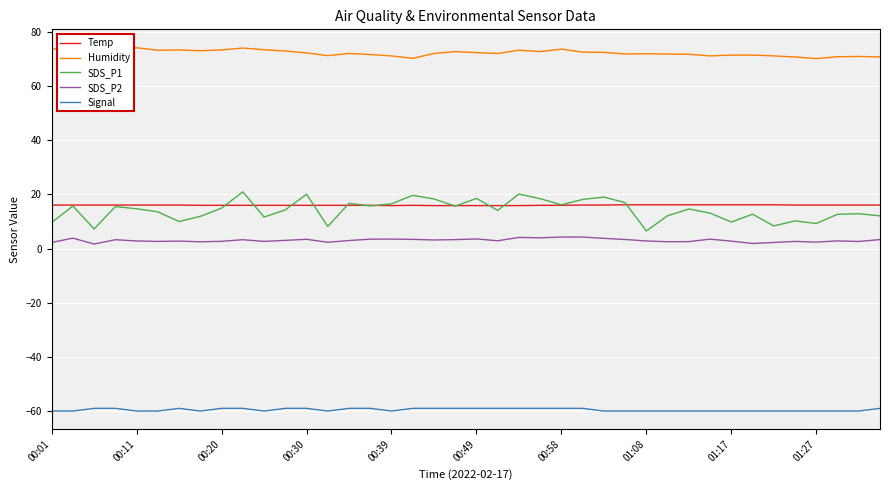

True or false: Humidity has more than 1 interior local peaks.

True